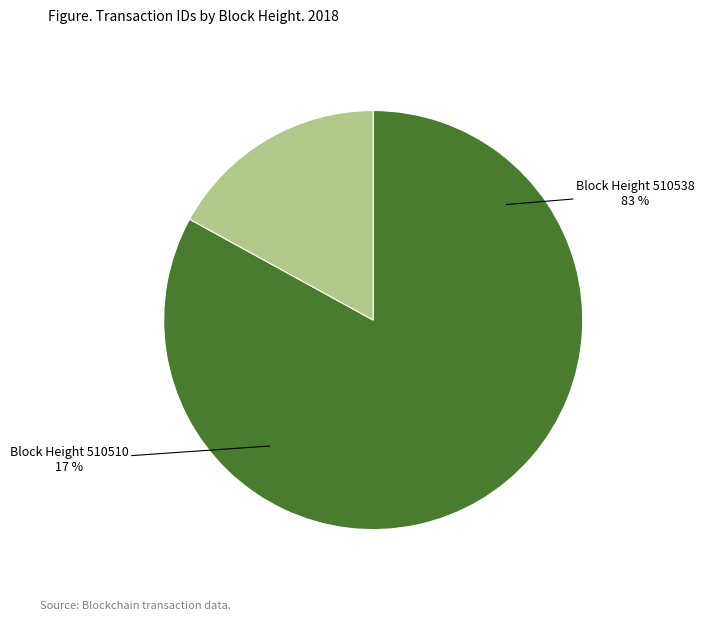

Does 510510 represent more than half of the total?

No